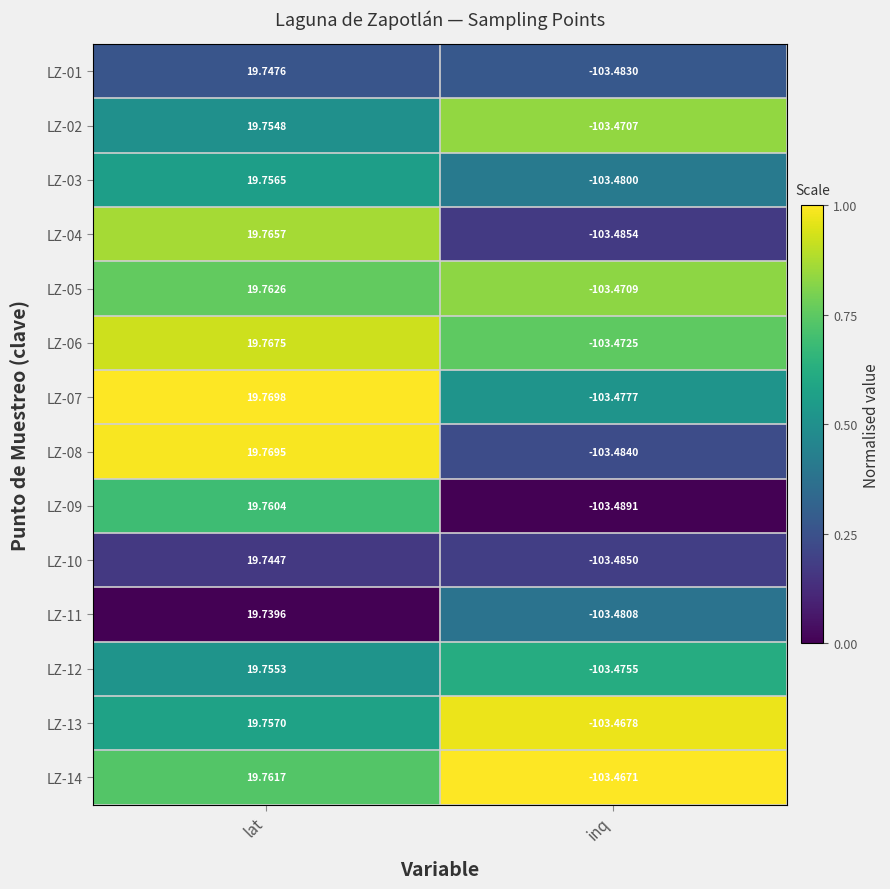

At which label does LZ-01 reach its peak?

lat